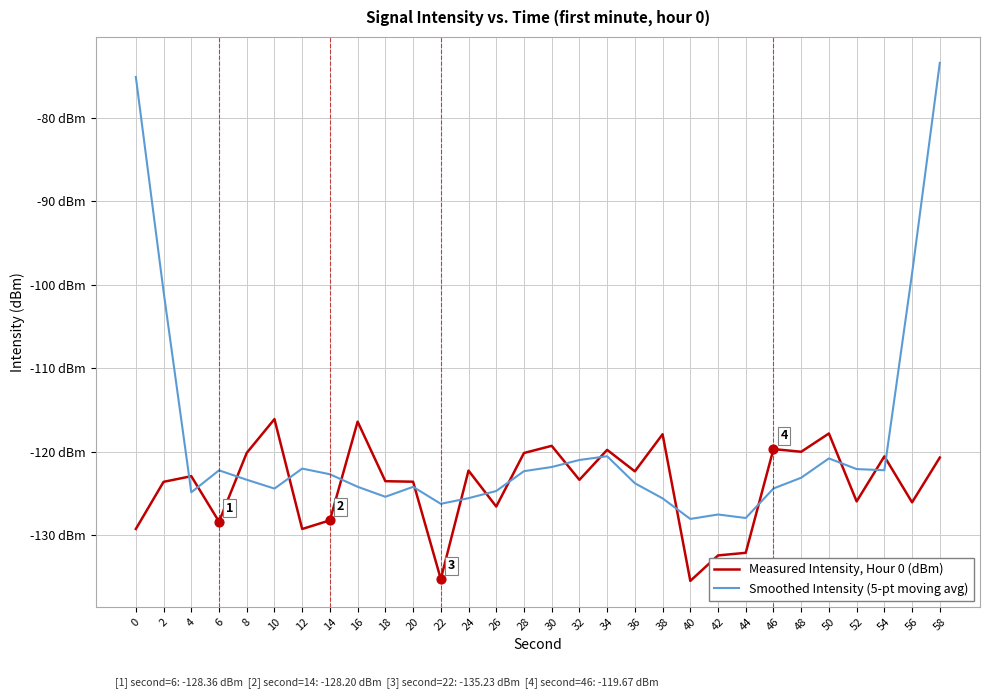

What are all the series names shown in the legend?

Measured Intensity, Hour 0 (dBm), Smoothed Intensity (5-pt moving avg)